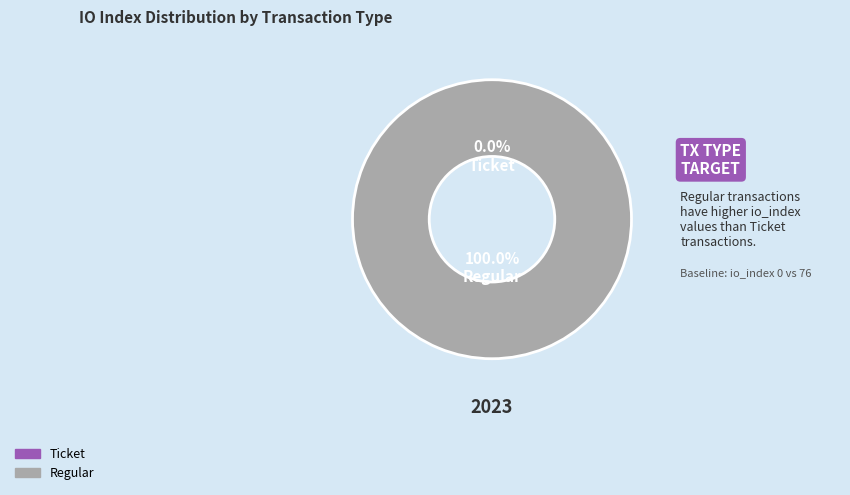

Which has a higher value, Ticket or Regular?

Regular